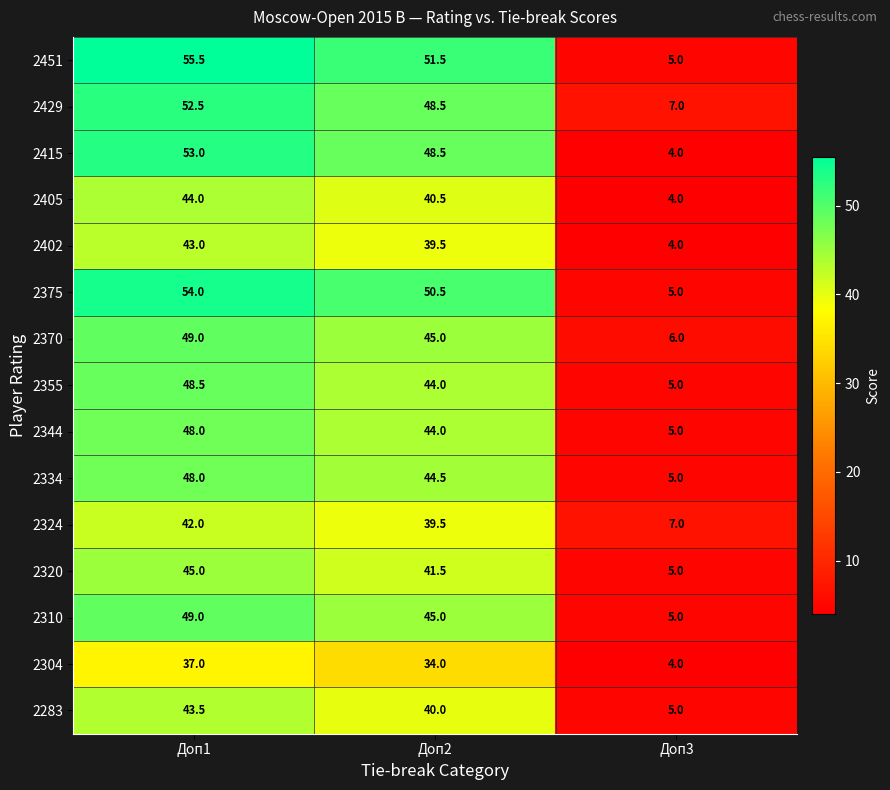

Which series has the largest total across all categories?

2451